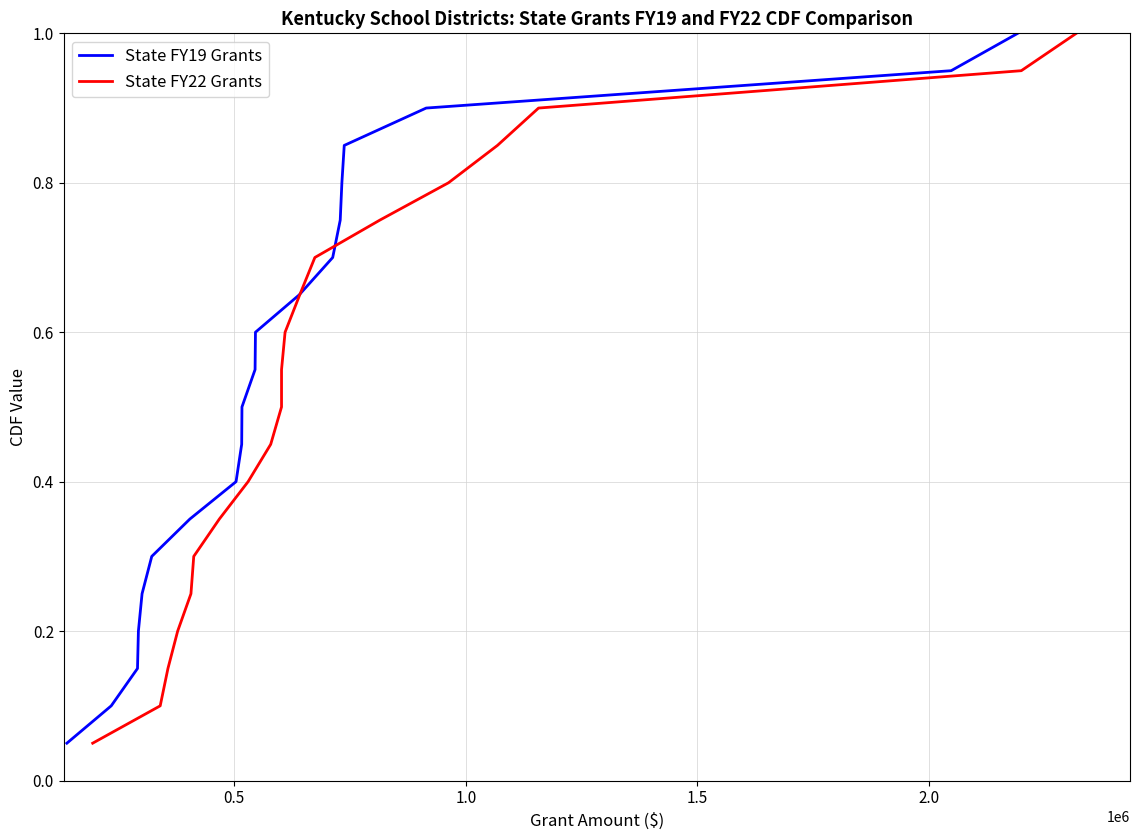

True or false: State FY22 Grants has more than 2 points higher than both neighbors.

False